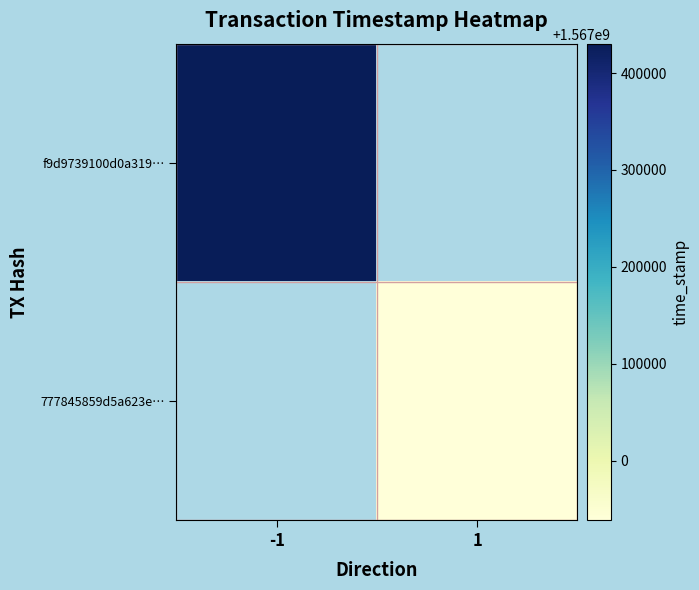

At which label is f9d9739100d0a319… closest to 1567430267?

-1